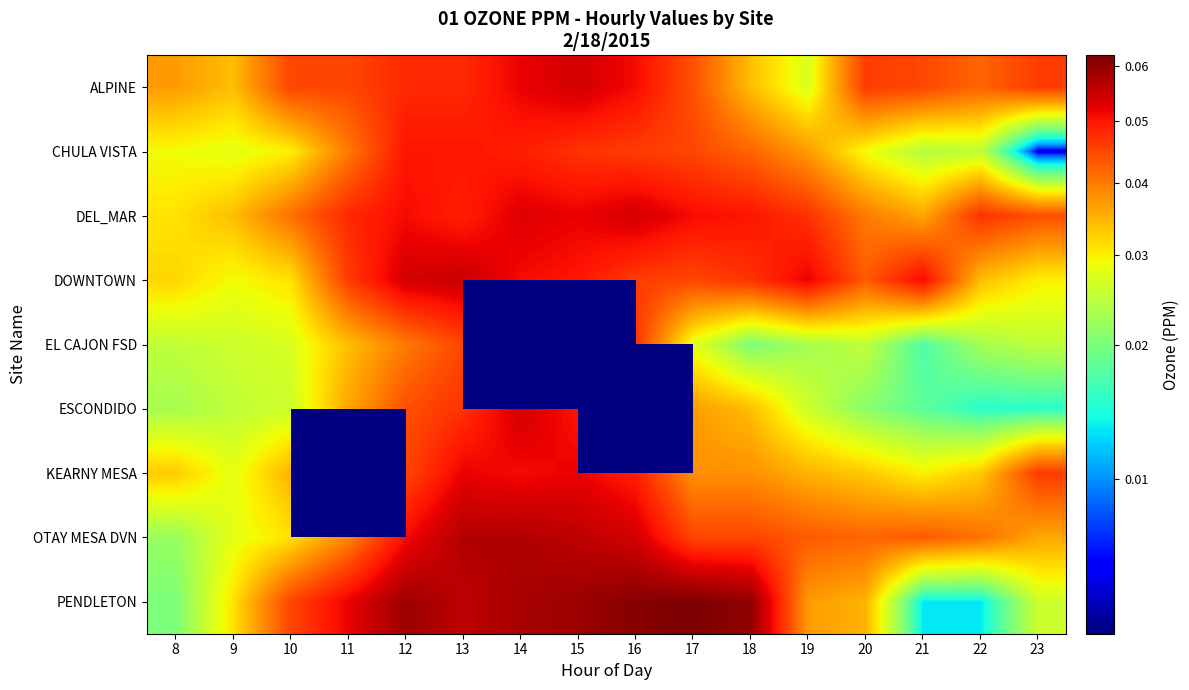

Which has a higher value, 17 or 8?

17